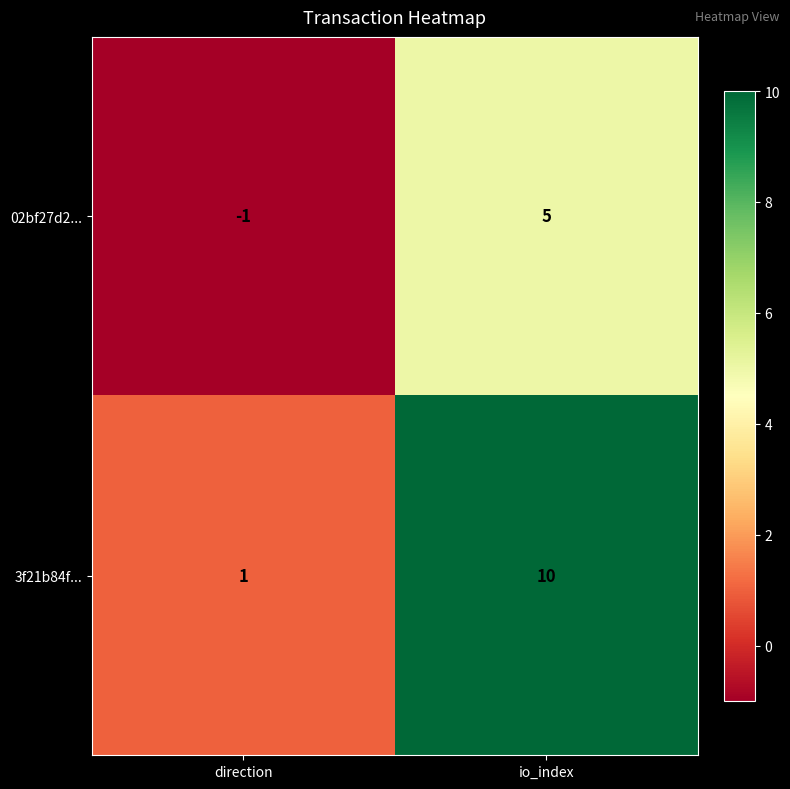

How many distinct data groups are displayed?

2